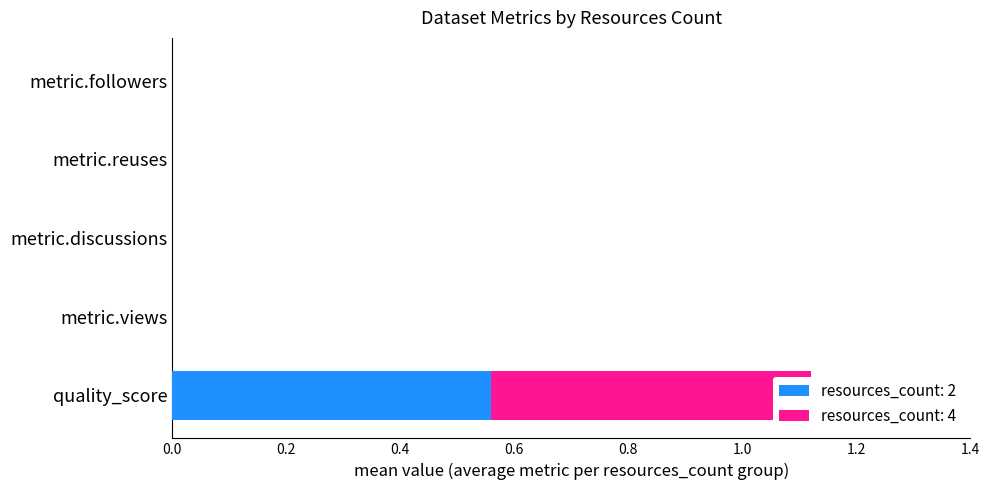

Is the value of metric.views at 10 greater than the value of quality_score at 10?

No